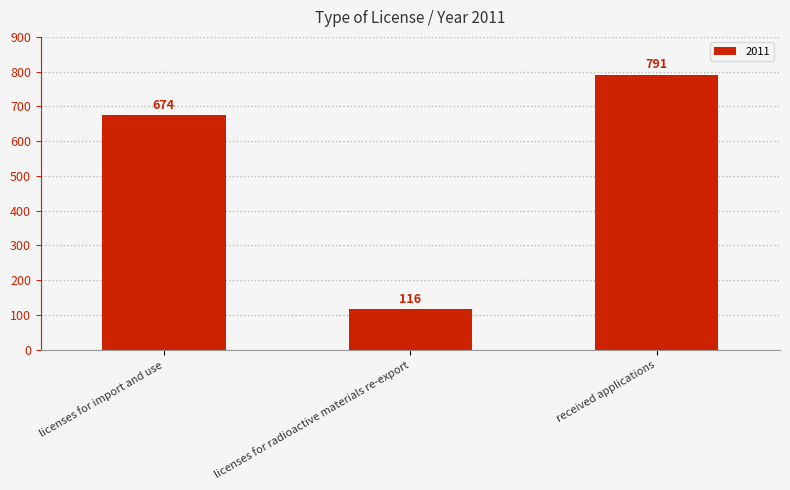

Does the chart contain any negative values?

No